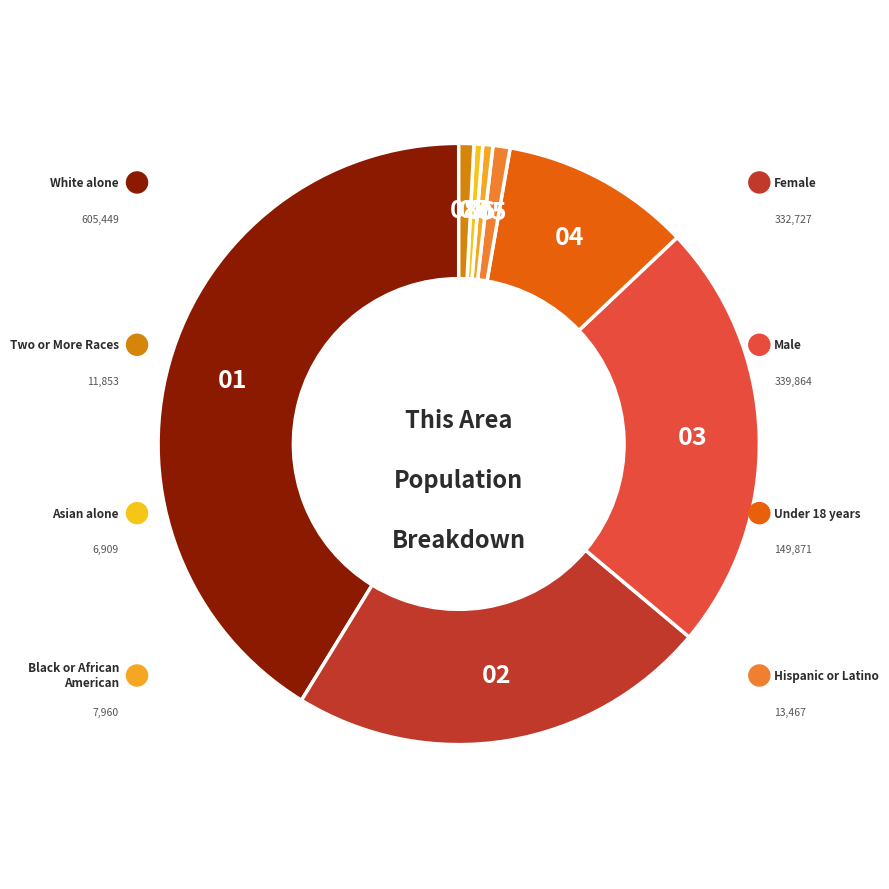

Is it true that Under 18 years is 19% of the pie?

False